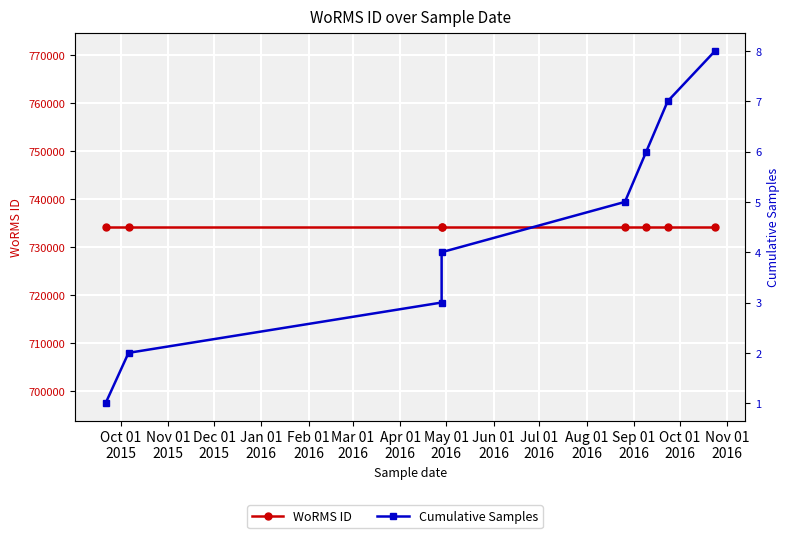

Which category has the highest value across all series?

Oct 01
2015